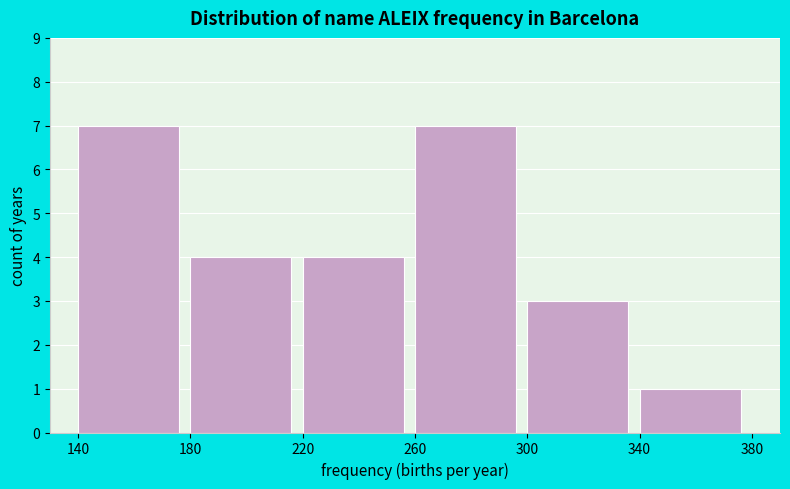

Reading left to right, list every bar in this chart as the range it spans on the x-axis followed by its height. The values are not printed on the chart, so give them approximately, as read against the axis.

140 to 180: 7
180 to 220: 4
220 to 260: 4
260 to 300: 7
300 to 340: 3
340 to 380: 1